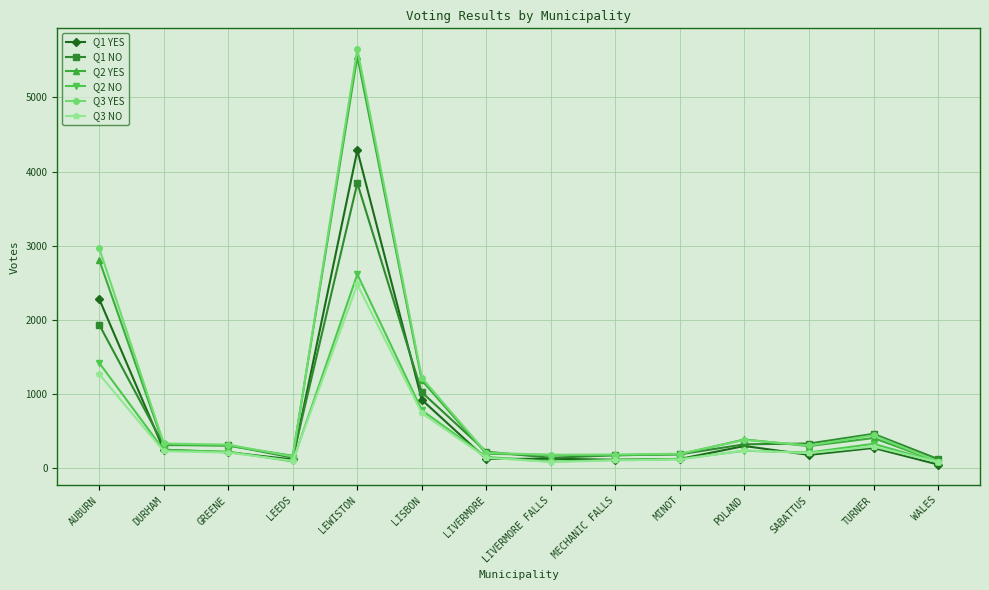

The value of Q2 YES at AUBURN is 4146. True or false?

False